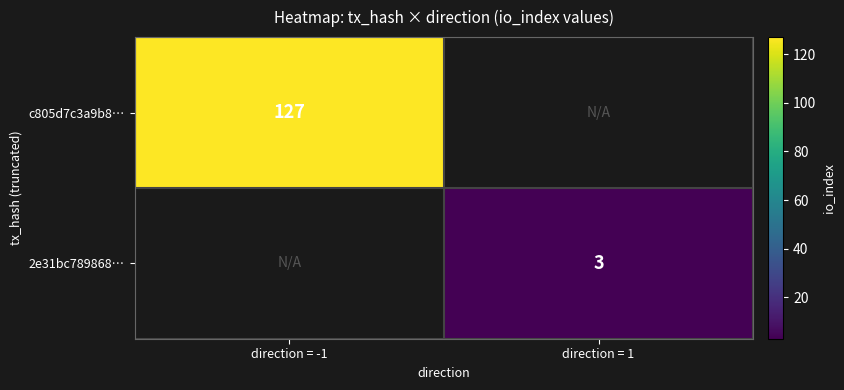

Is the value of 2e31bc789868… at direction = 1 greater than the value of c805d7c3a9b8… at direction = -1?

No